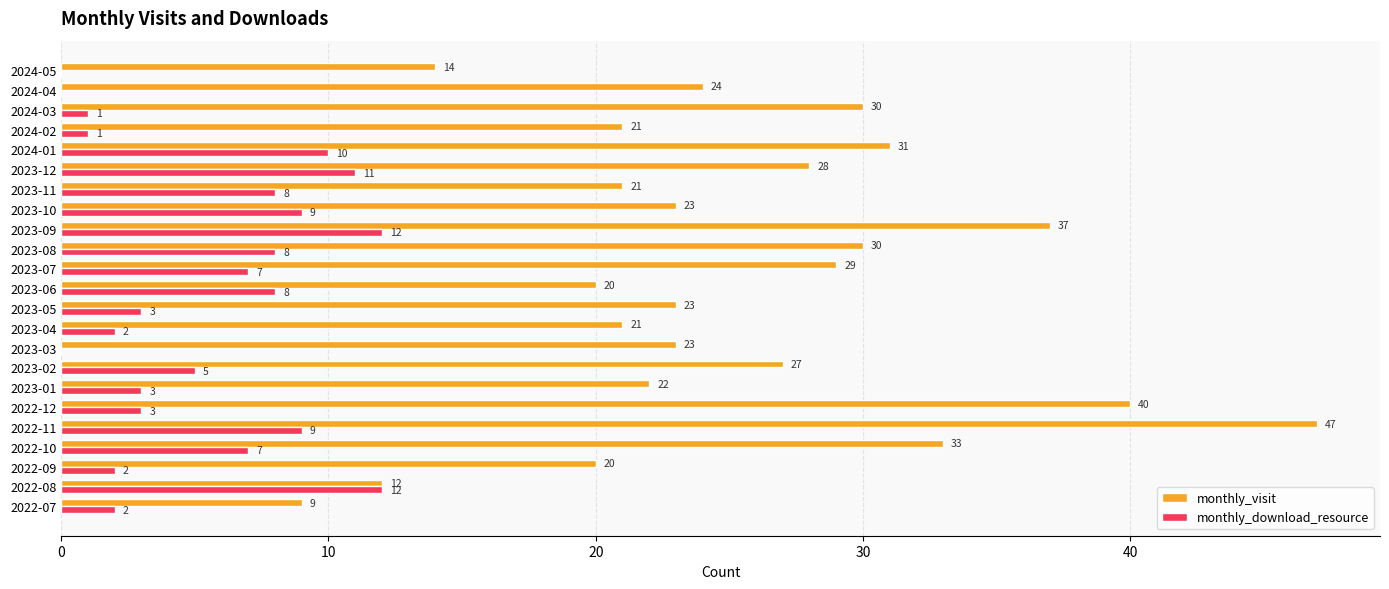

What value does the monthly_visit series have at 2023-07, to the nearest 10?

30